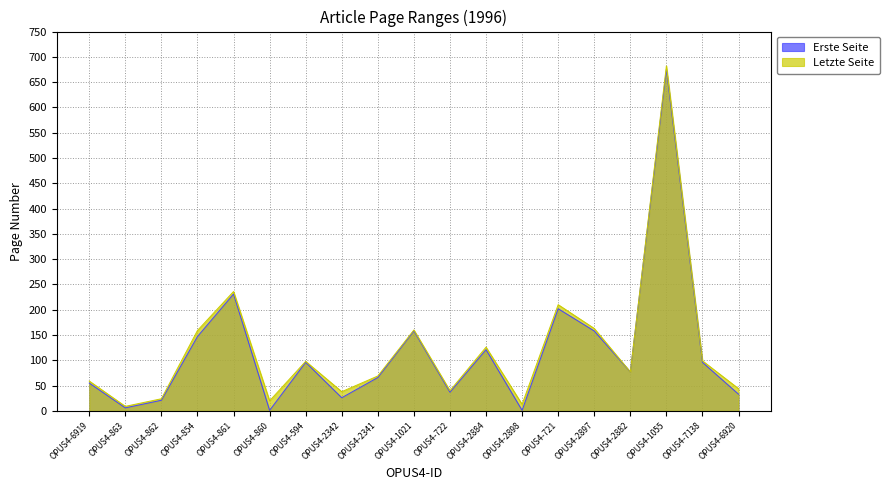

Where does the Letzte Seite series first go above 77?

OPUS4-854